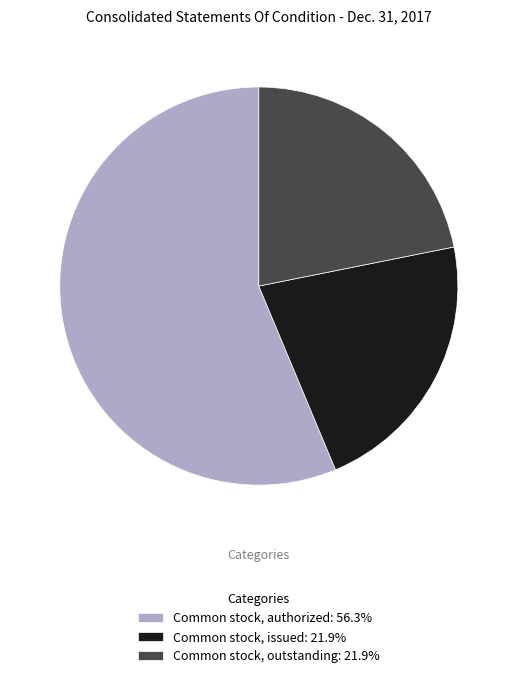

How many slices are in this pie chart?

3